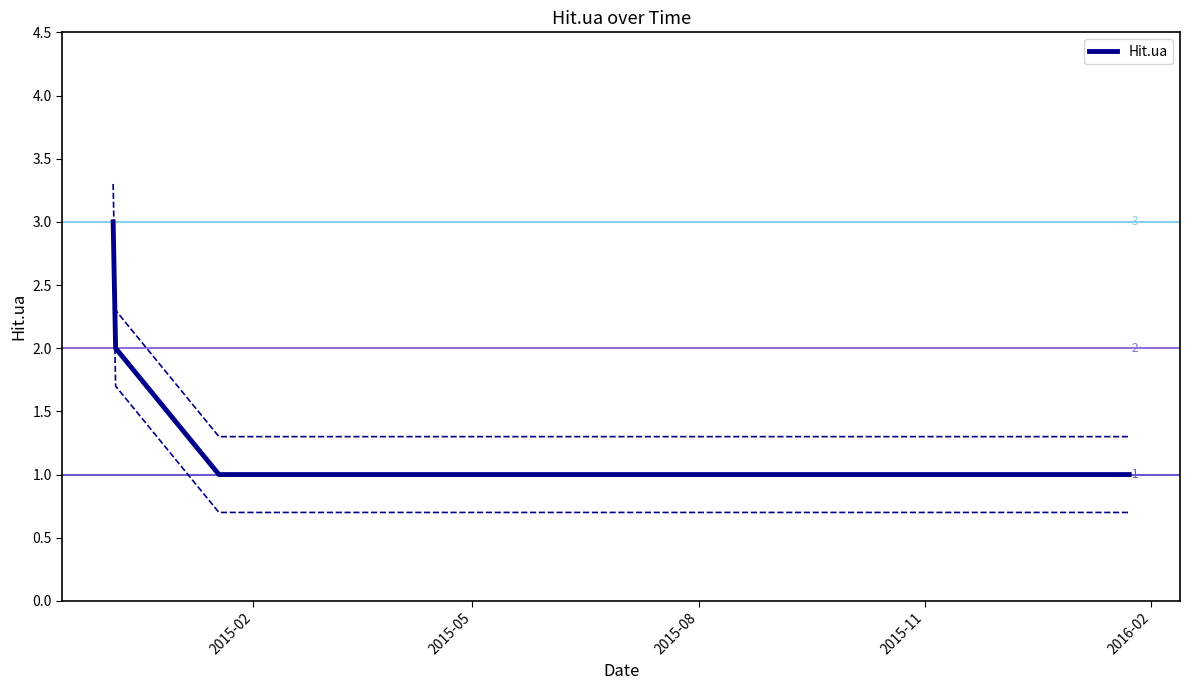

Does the chart display data point markers on the line(s)?

No